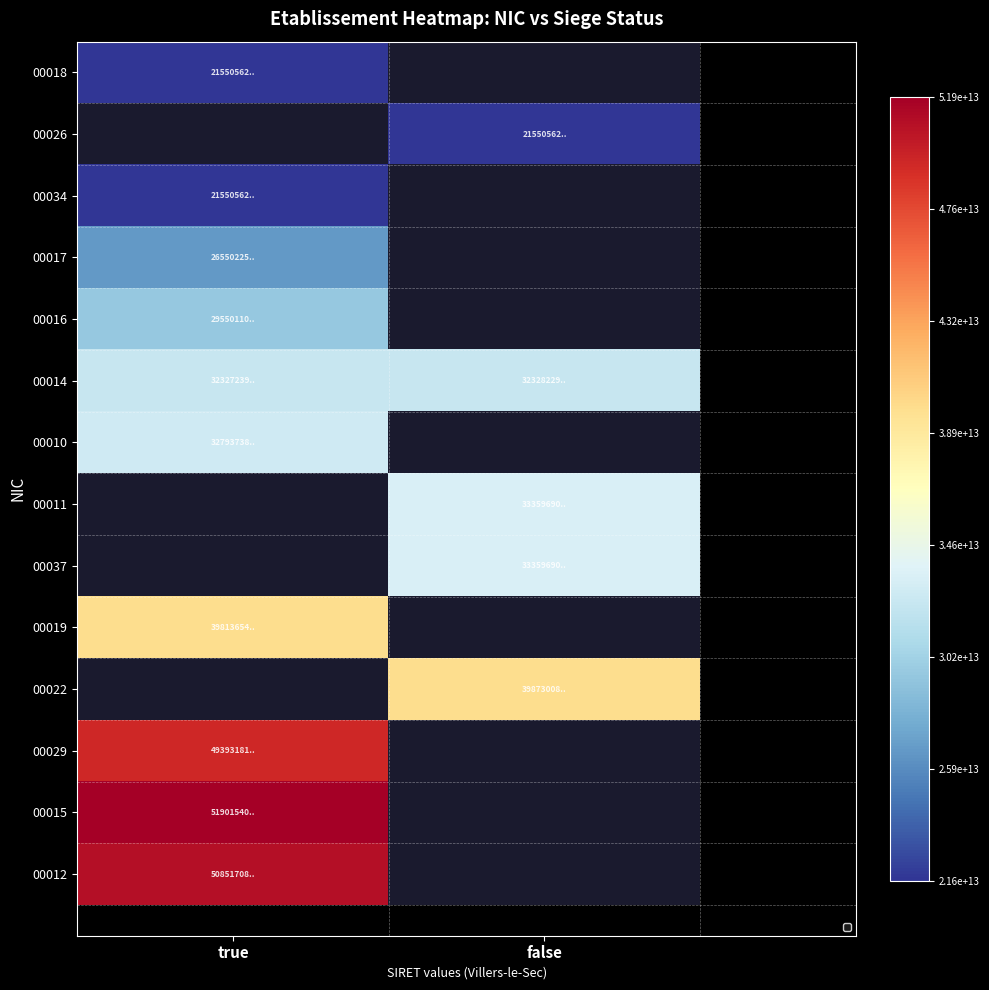

Where is 00018 nearest to the value 21550562900018?

true